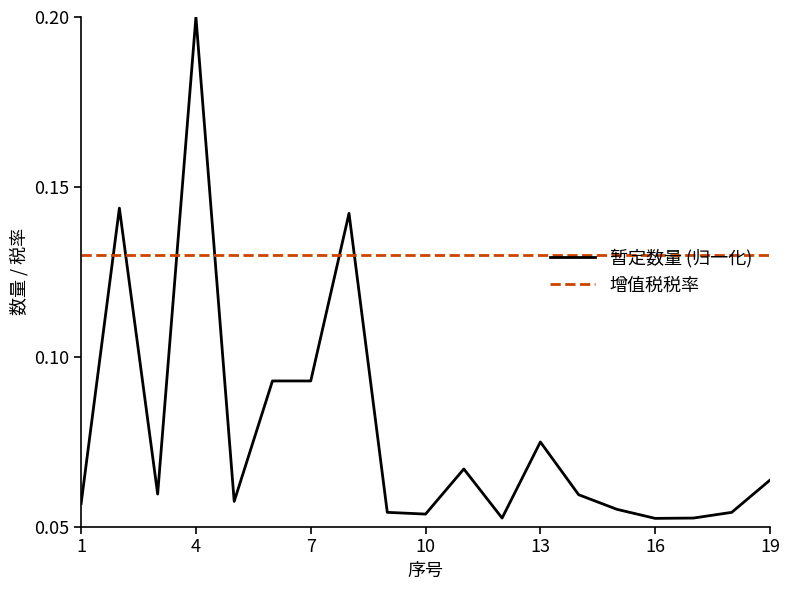

Which series ends up on top after the final intersection of 增值税税率 and 暂定数量 (归一化)?

增值税税率